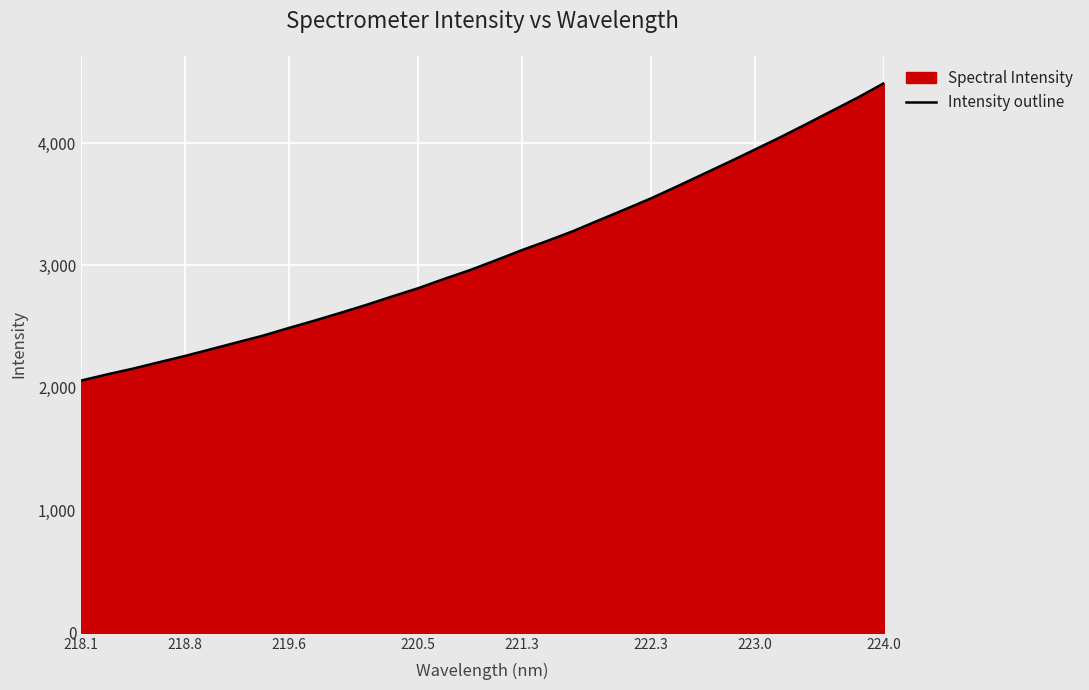

What is the minimum value shown in the chart?

2060.1